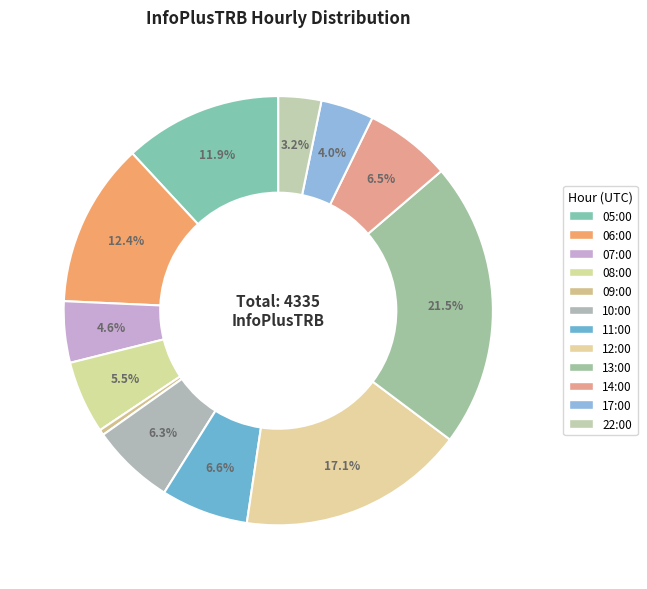

Between 09:00 and 08:00, which is larger?

08:00